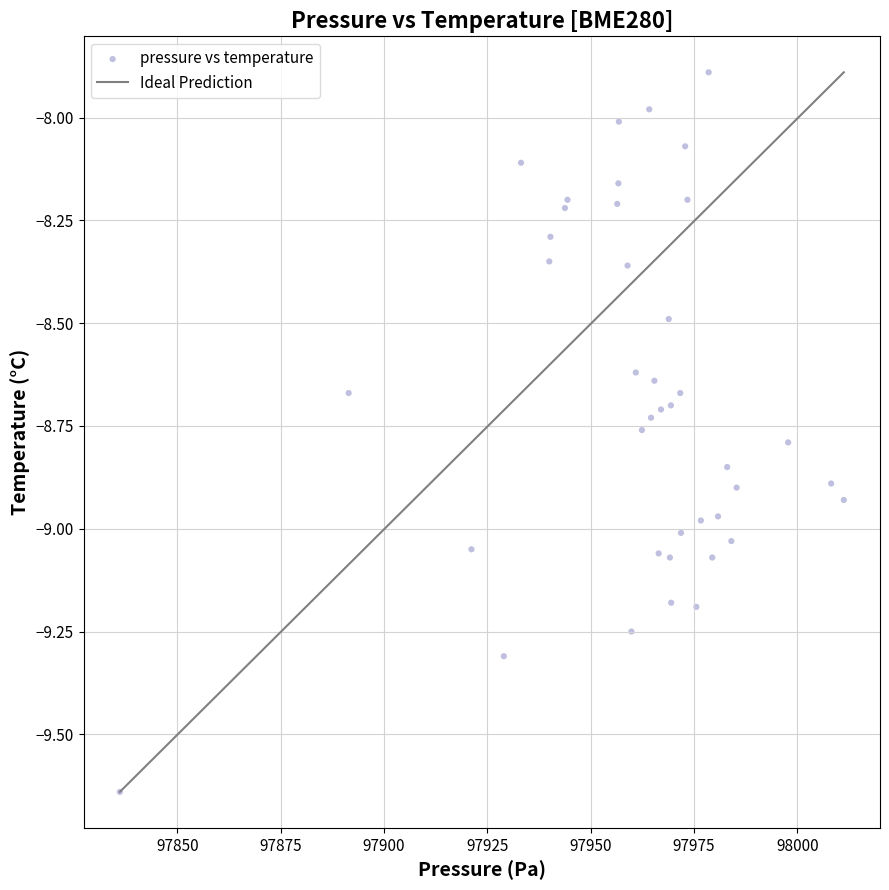

What is the range of X values (max minus min)?

175.2